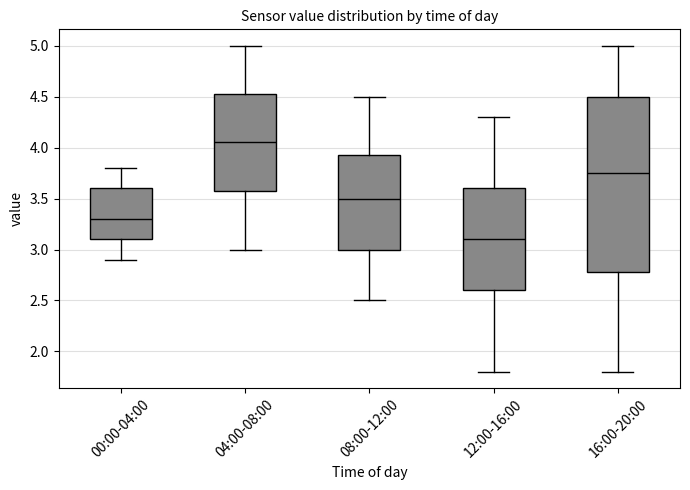

Reading left to right, read every box against the y-axis: the position of its median line, the range the box covers, and the ends of its whiskers. The values are not printed on the chart, so give them approximately, as read against the axis.

00:00-04:00: median 3.30, box 3.10 to 3.60, whiskers 2.90 to 3.80
04:00-08:00: median 4.05, box 3.60 to 4.55, whiskers 3.00 to 5.00
08:00-12:00: median 3.50, box 3.00 to 3.95, whiskers 2.50 to 4.50
12:00-16:00: median 3.10, box 2.60 to 3.60, whiskers 1.80 to 4.30
16:00-20:00: median 3.75, box 2.80 to 4.50, whiskers 1.80 to 5.00